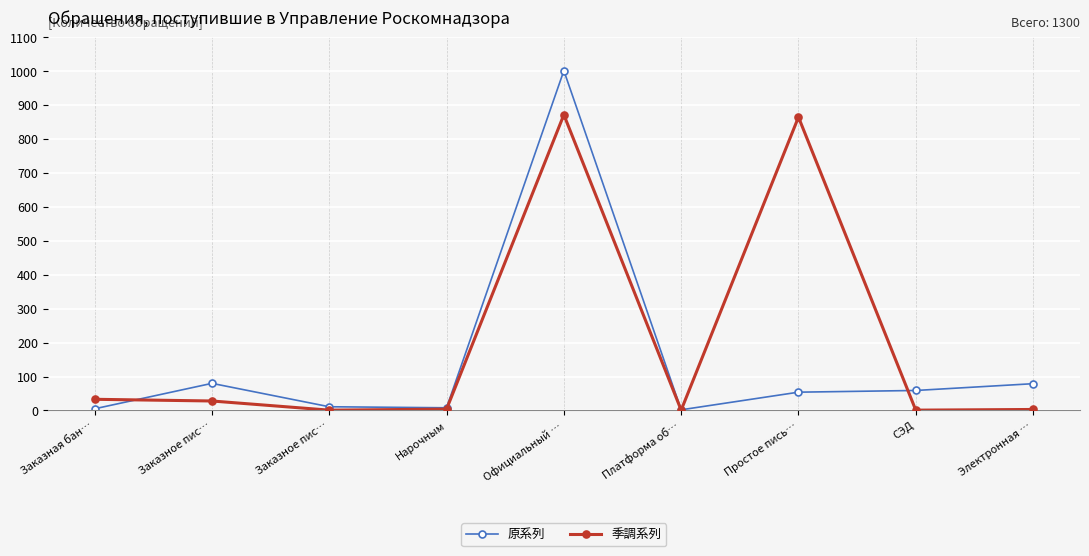

How many lines are shown in the chart?

2